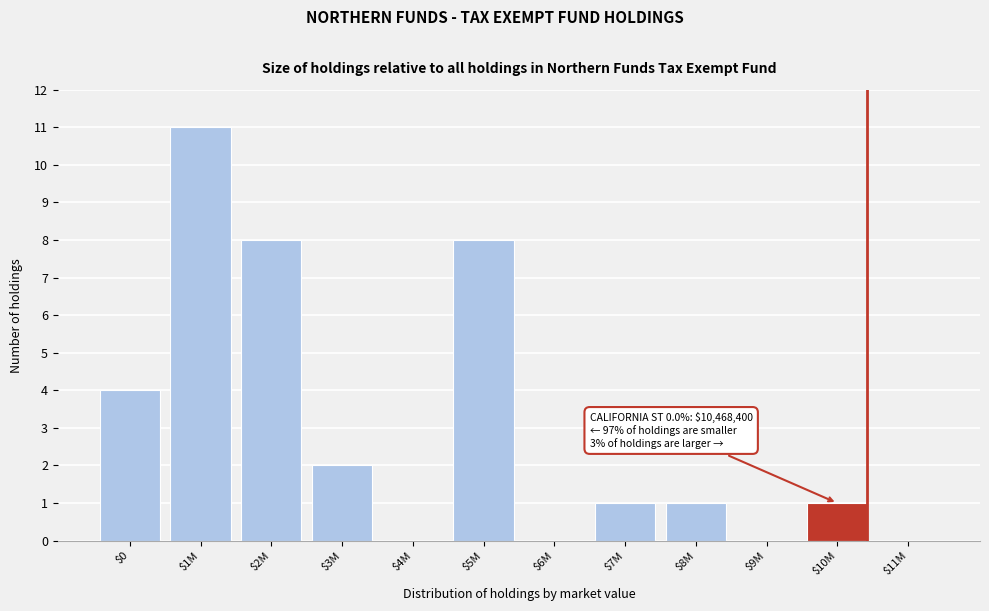

Which category has the highest value across all series?

$1M